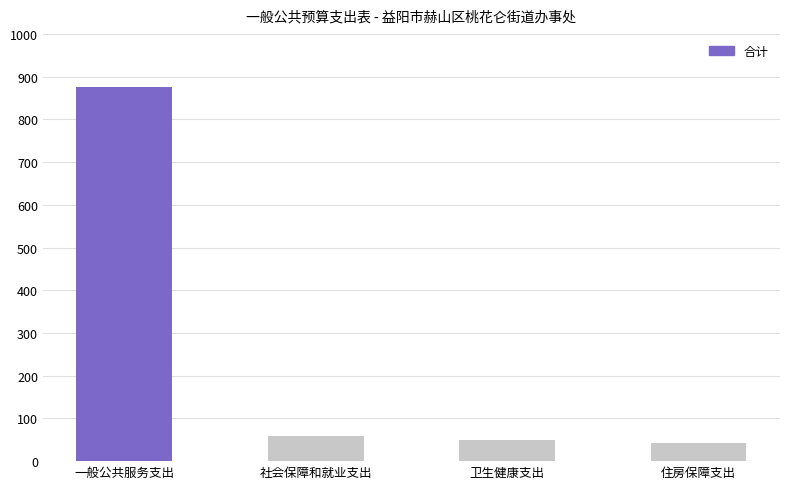

What is the greatest value displayed?

876.6